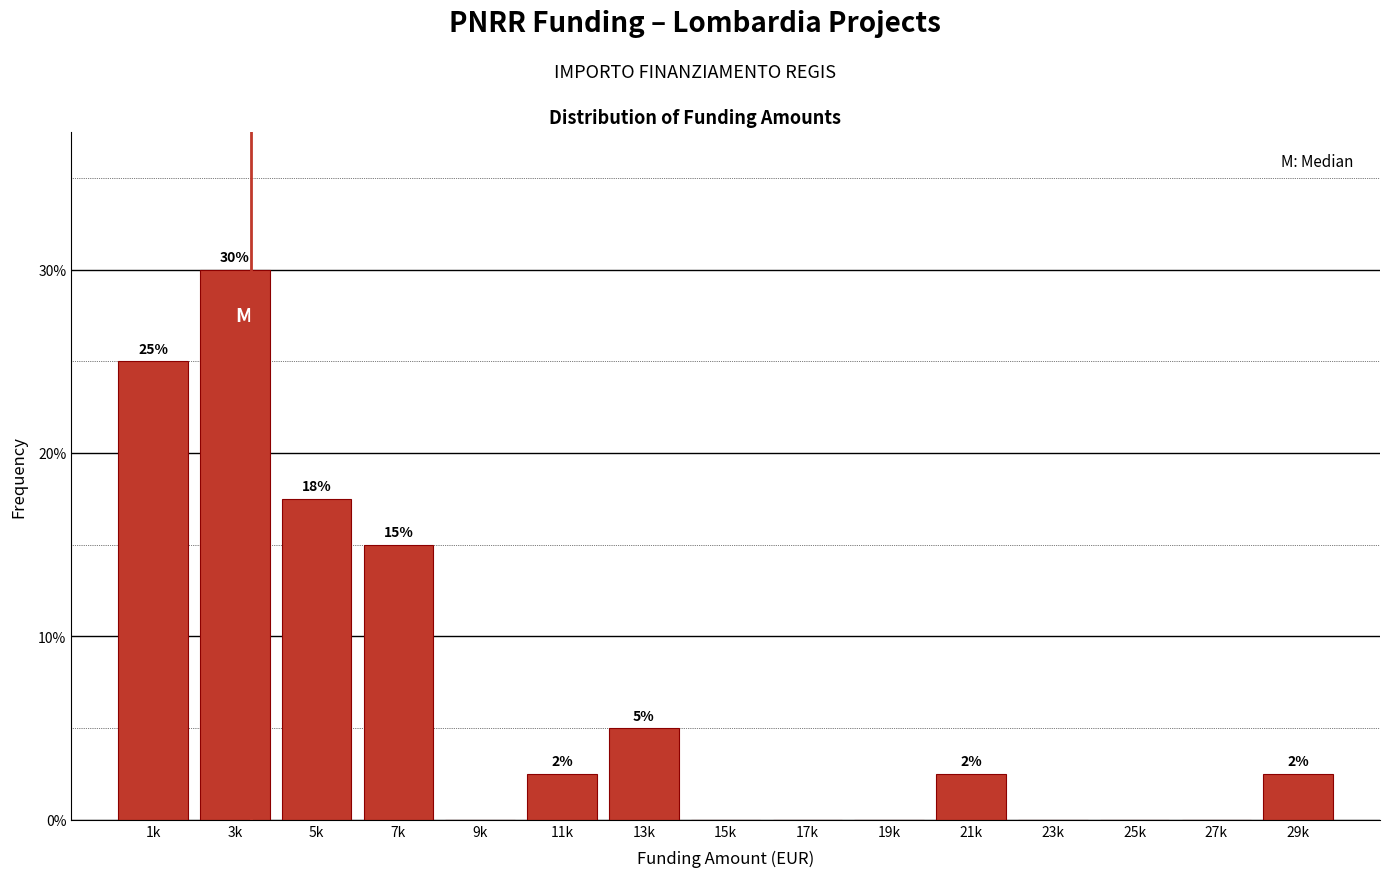

At which label is the value closest to 15?

7k